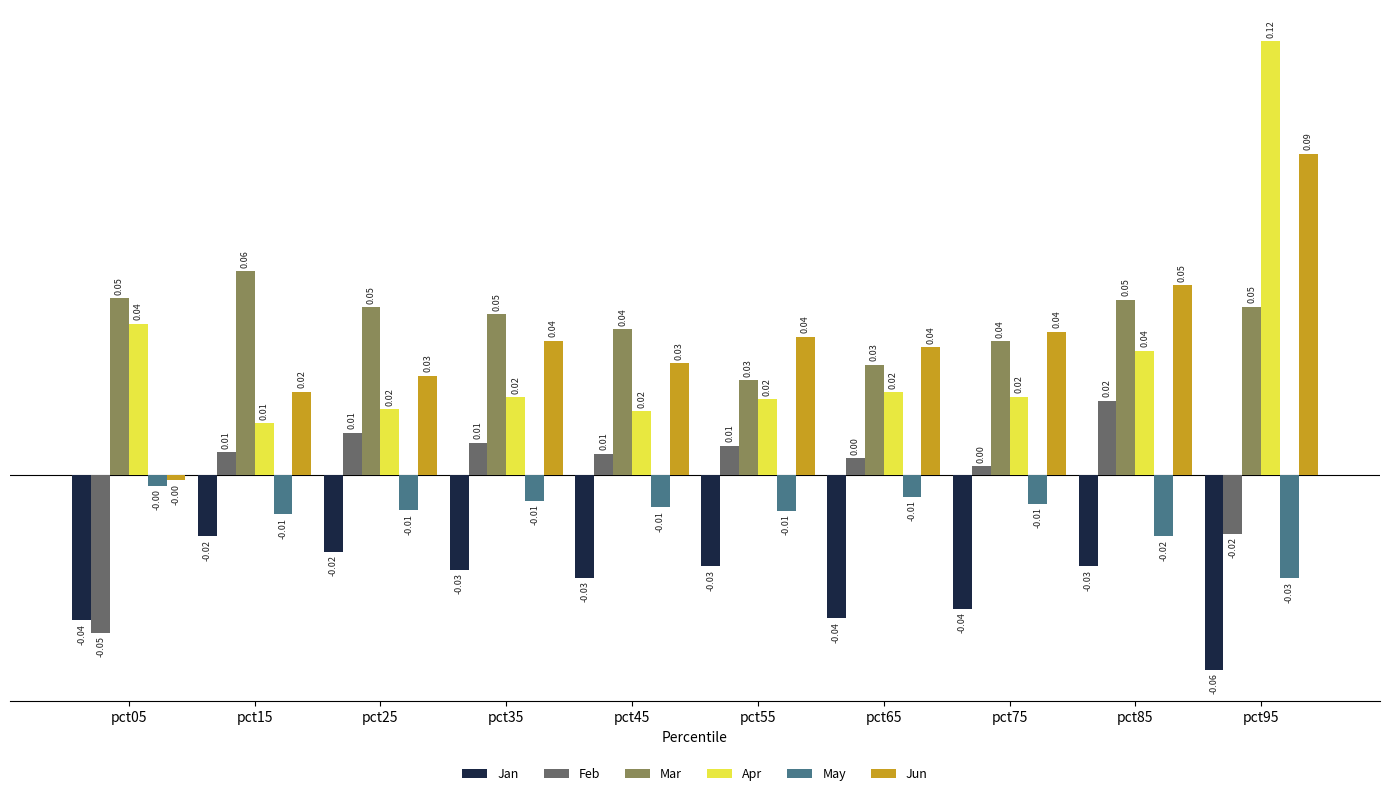

Where is Apr nearest to the value 0?

pct15